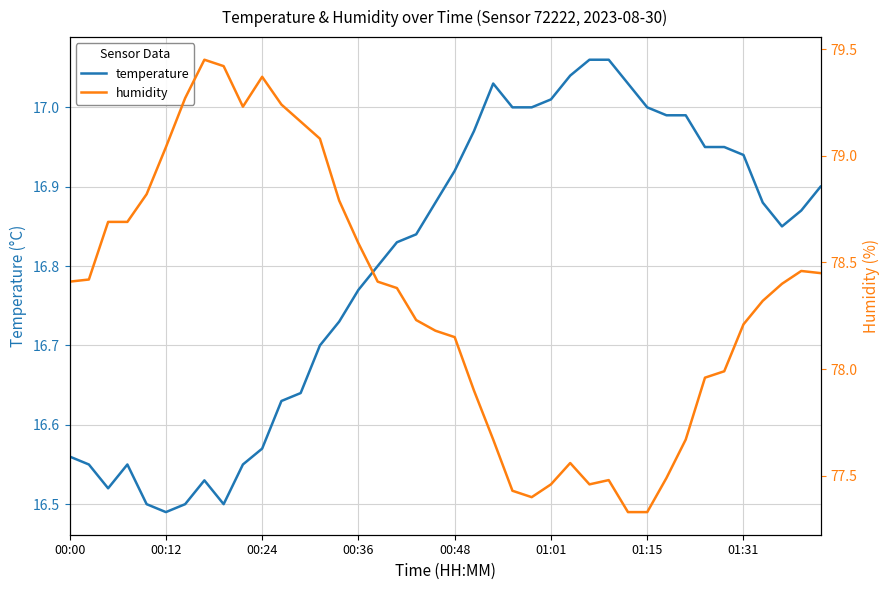

What is the difference between the second highest and second lowest values in the humidity series?

2.1